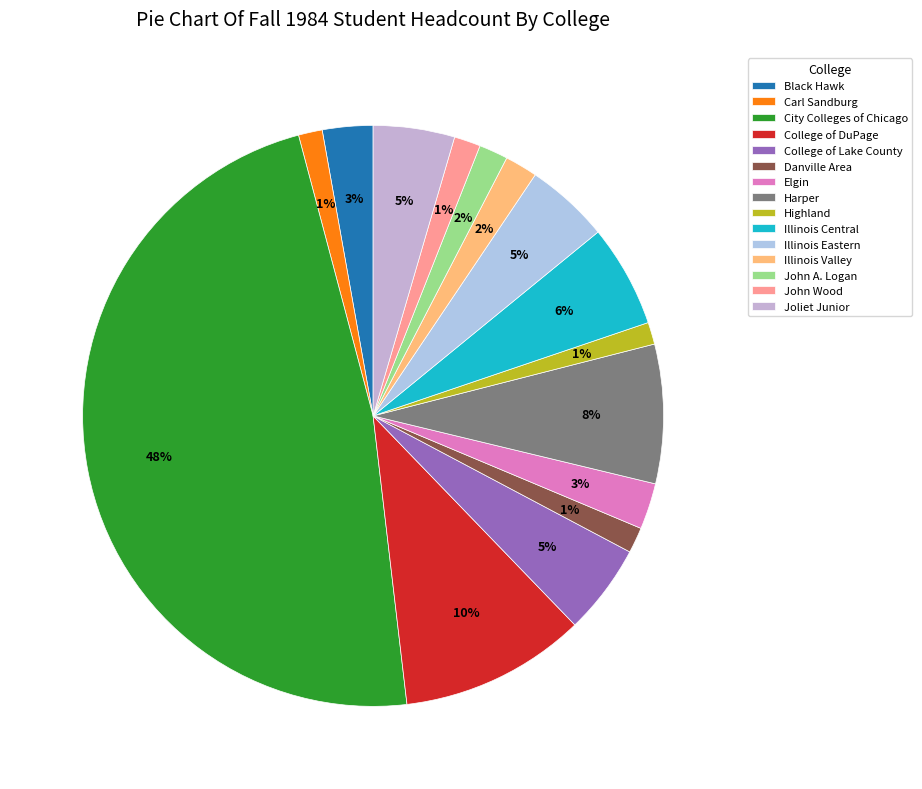

To the nearest percent, what is the combined percentage of Illinois Valley and Highland?

3%